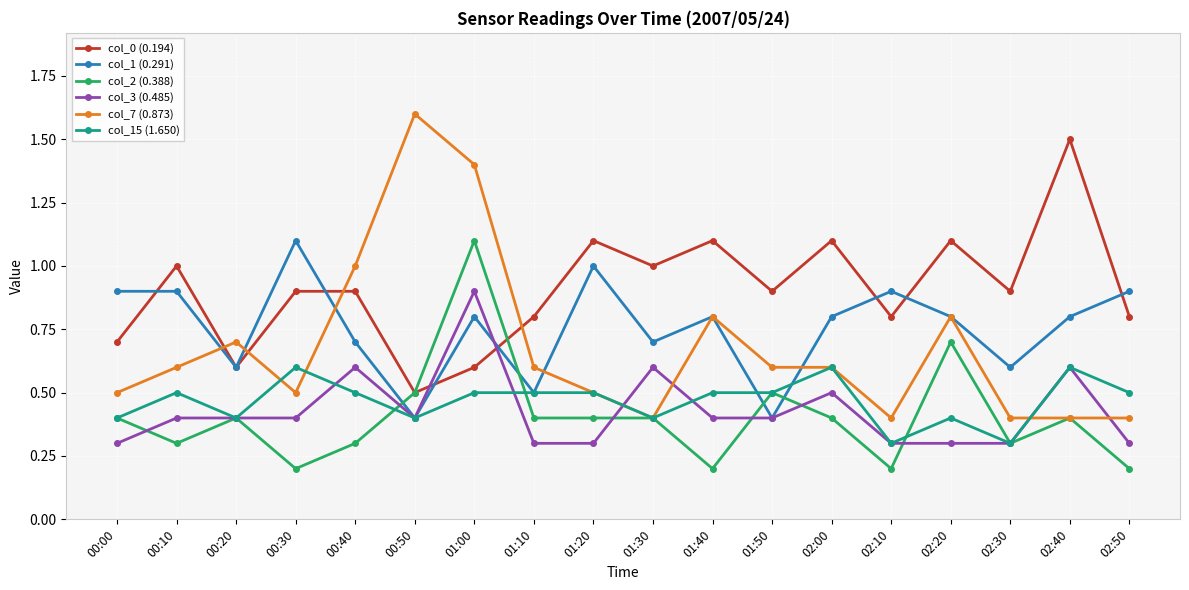

True or false: col_7 (0.873) and col_0 (0.194) intersect in this chart.

True